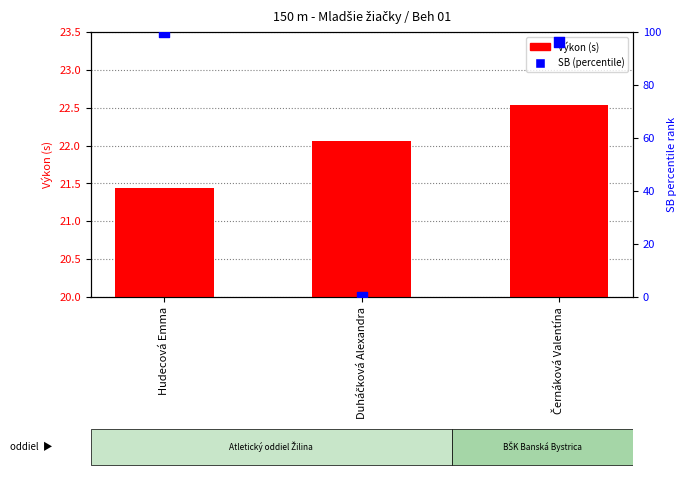

Which series reaches the maximum Y coordinate?

SB (scaled)